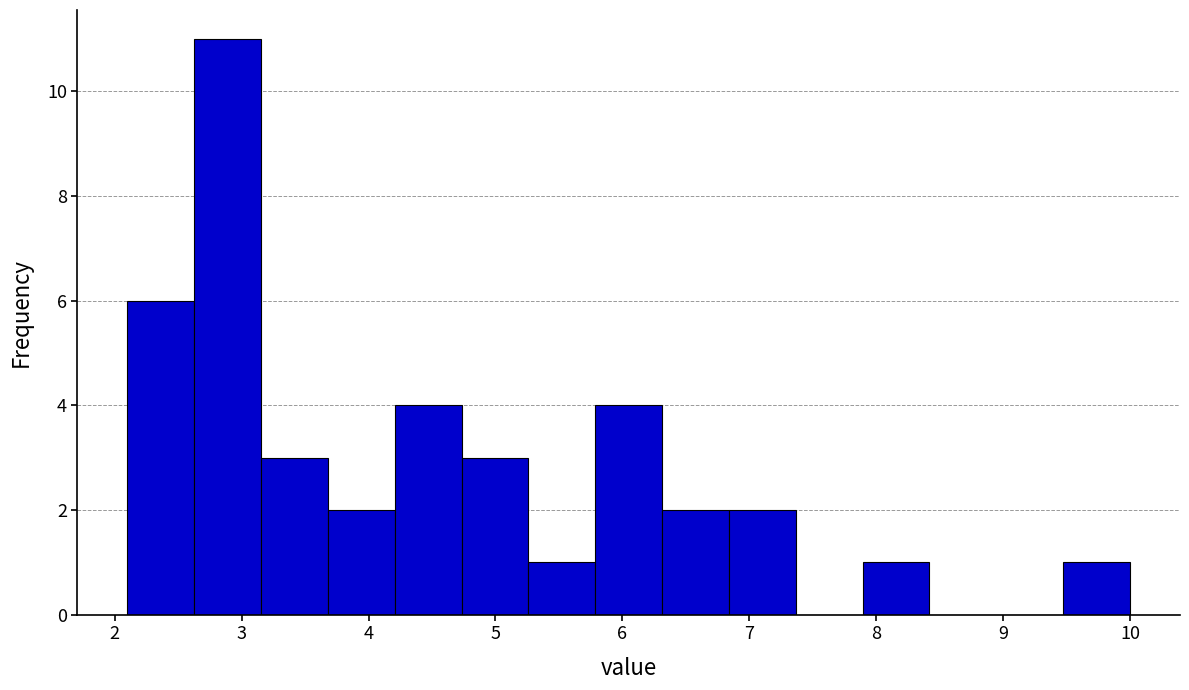

Reading left to right, list every bar in this chart as the range it spans on the x-axis followed by its height. Neither the bar edges nor the heights are printed on the chart, so give them approximately, as read against the axes.

2.1 to 2.6: 6
2.6 to 3.2: 11
3.2 to 3.7: 3
3.7 to 4.2: 2
4.2 to 4.7: 4
4.7 to 5.3: 3
5.3 to 5.8: 1
5.8 to 6.3: 4
6.3 to 6.8: 2
6.8 to 7.4: 2
7.4 to 7.9: 0
7.9 to 8.4: 1
8.4 to 8.9: 0
8.9 to 9.5: 0
9.5 to 10.0: 1